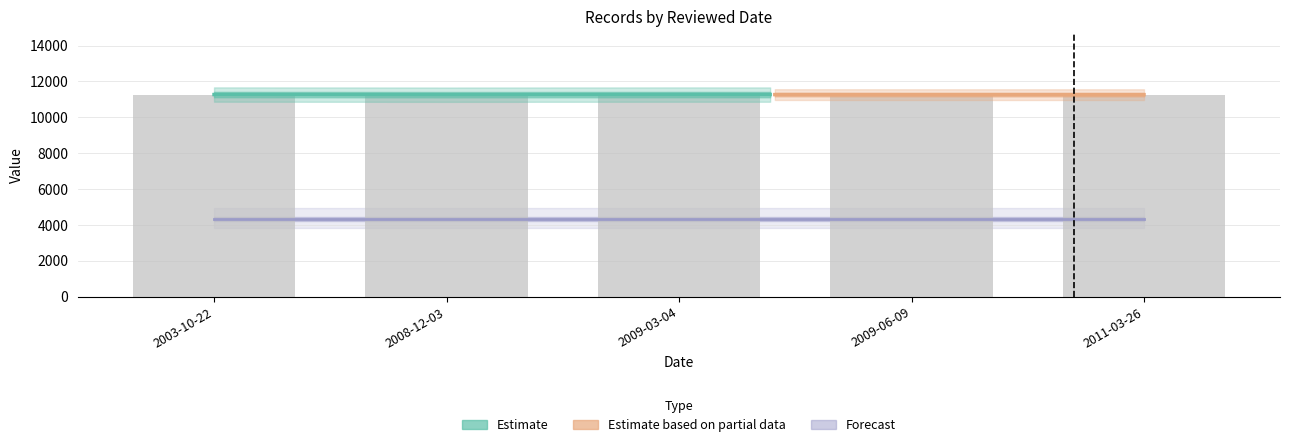

Rank the categories by value from highest to lowest.

2003-10-22, 2009-03-04, 2009-06-09, 2011-03-26, 2008-12-03